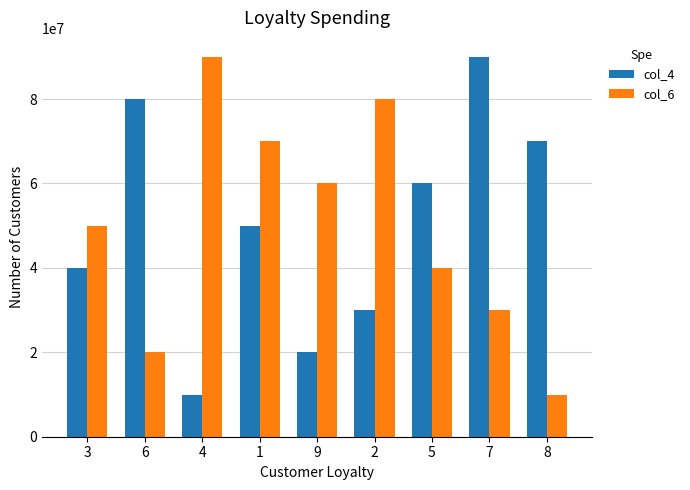

Reading left to right, extract all data points from this chart.

col_4: 3=40000000	6=80000000	4=10000000	1=50000000	9=20000000	2=30000000	5=60000000	7=90000000	8=70000000
col_6: 3=50000000	6=20000000	4=90000000	1=70000000	9=60000000	2=80000000	5=40000000	7=30000000	8=10000000